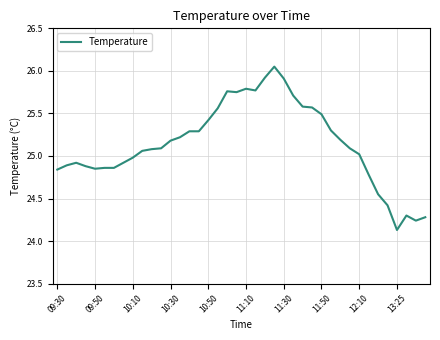

What is the minimum value shown in the chart?

24.1